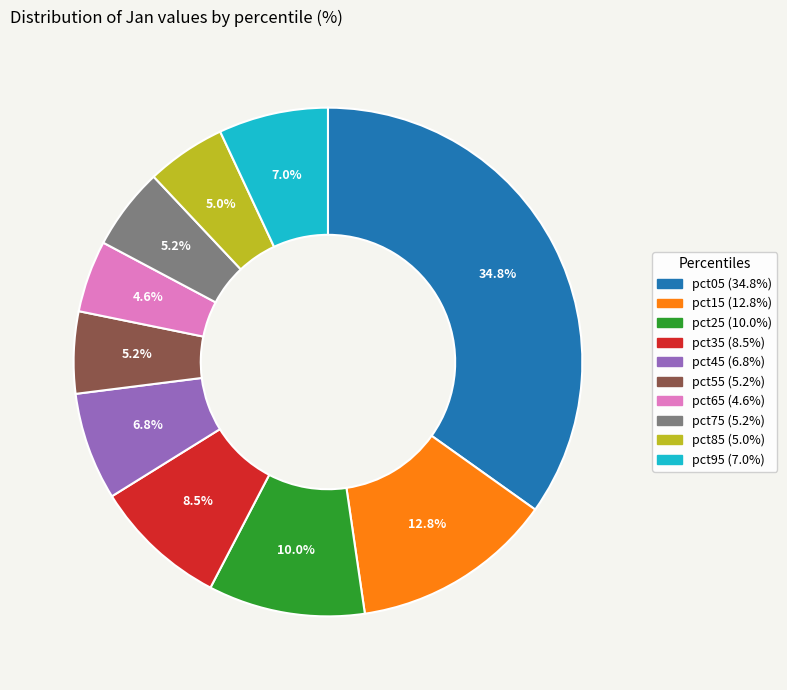

True or false: pct15 accounts for 13% of the total.

True